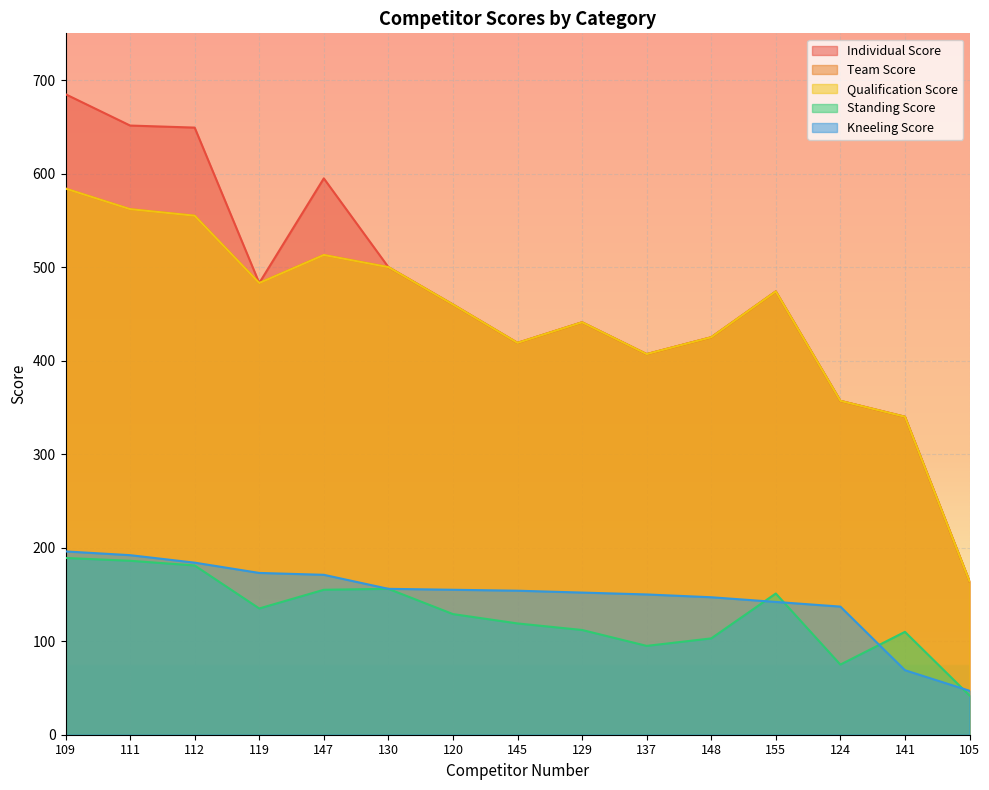

Where is Kneeling Score nearest to the value 121?

124